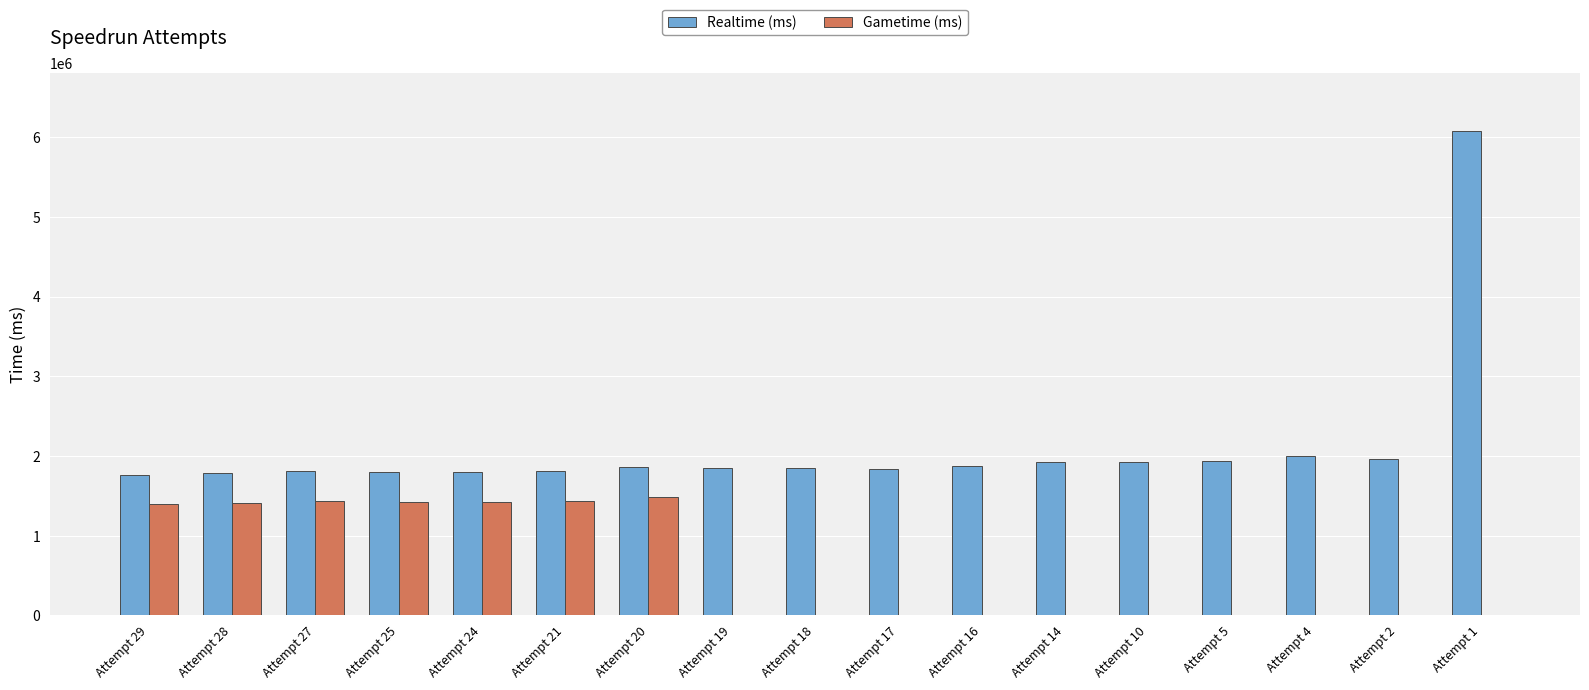

List the labels in order of Gametime (ms) value, largest first.

Attempt 20, Attempt 27, Attempt 21, Attempt 24, Attempt 25, Attempt 28, Attempt 29, Attempt 19, Attempt 18, Attempt 17, Attempt 16, Attempt 14, Attempt 10, Attempt 5, Attempt 4, Attempt 2, Attempt 1